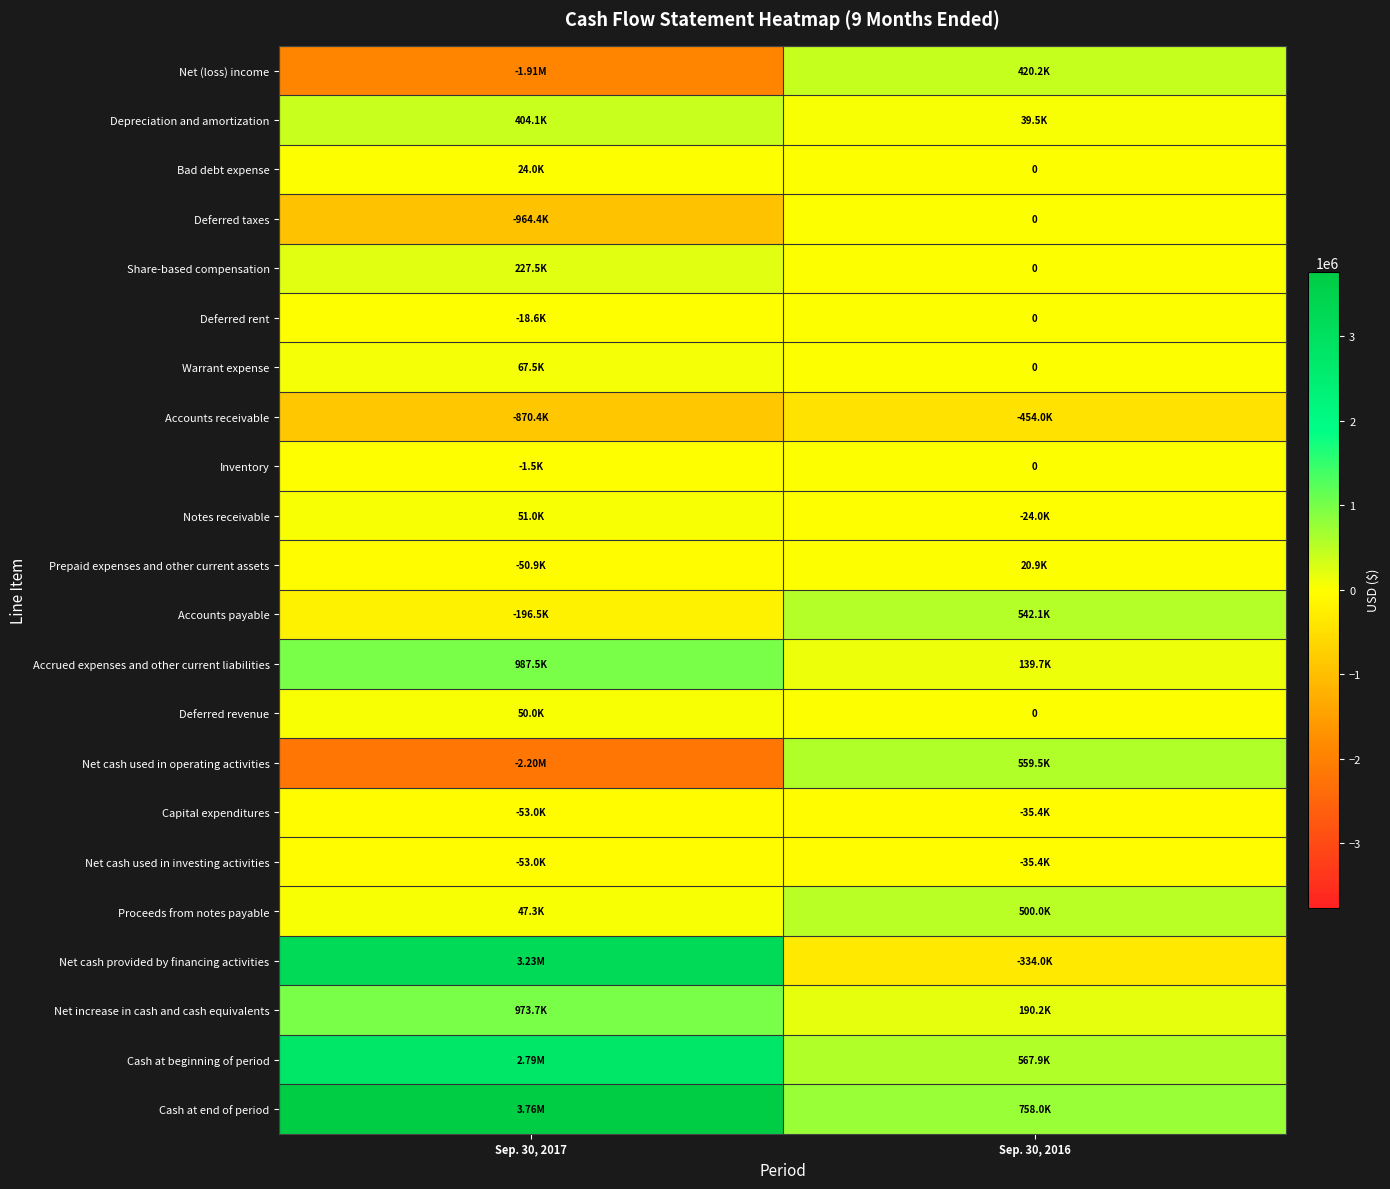

What is the difference between the Deferred taxes values at Sep. 30, 2016 and Sep. 30, 2017?

964377